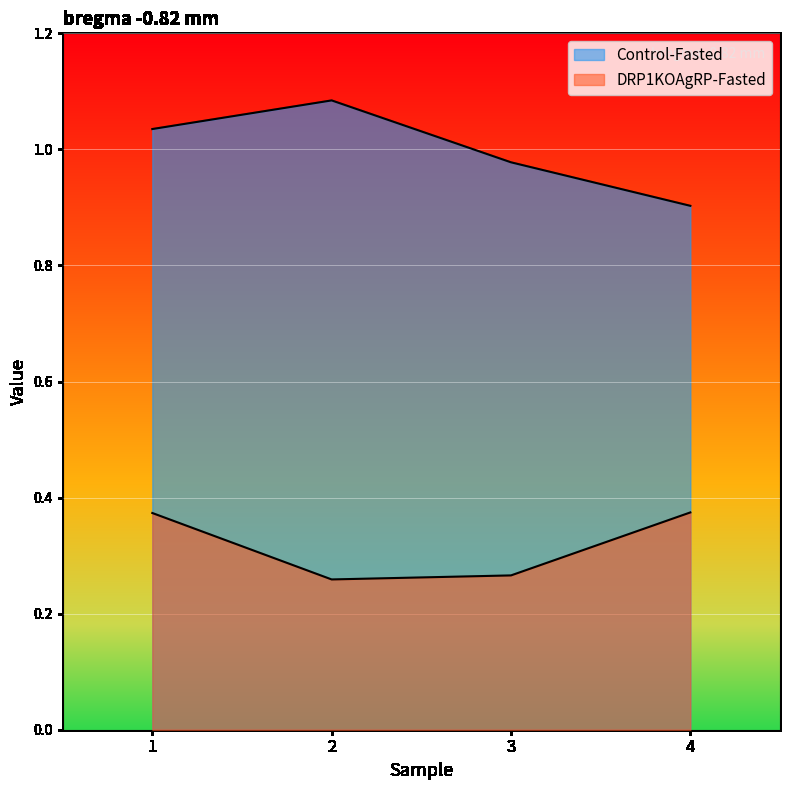

What is the total value across all series at 1?

1.4